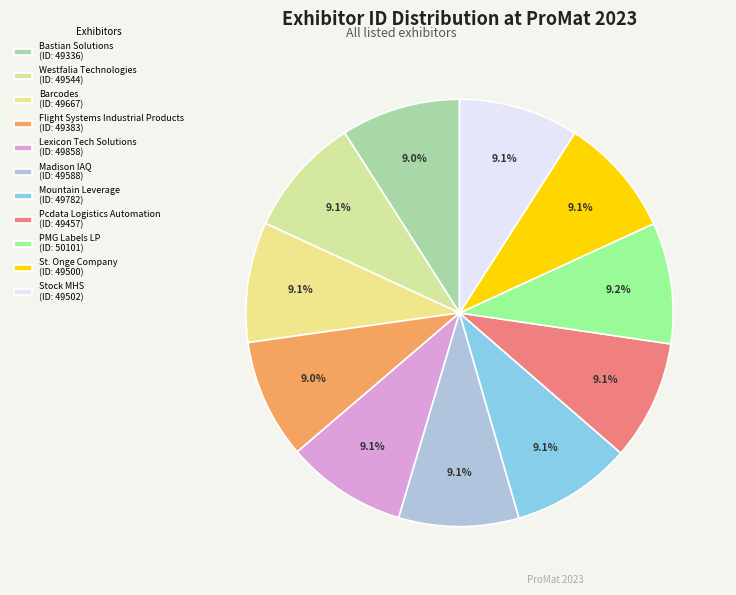

True or false: PMG Labels LP accounts for 9% of the total.

True